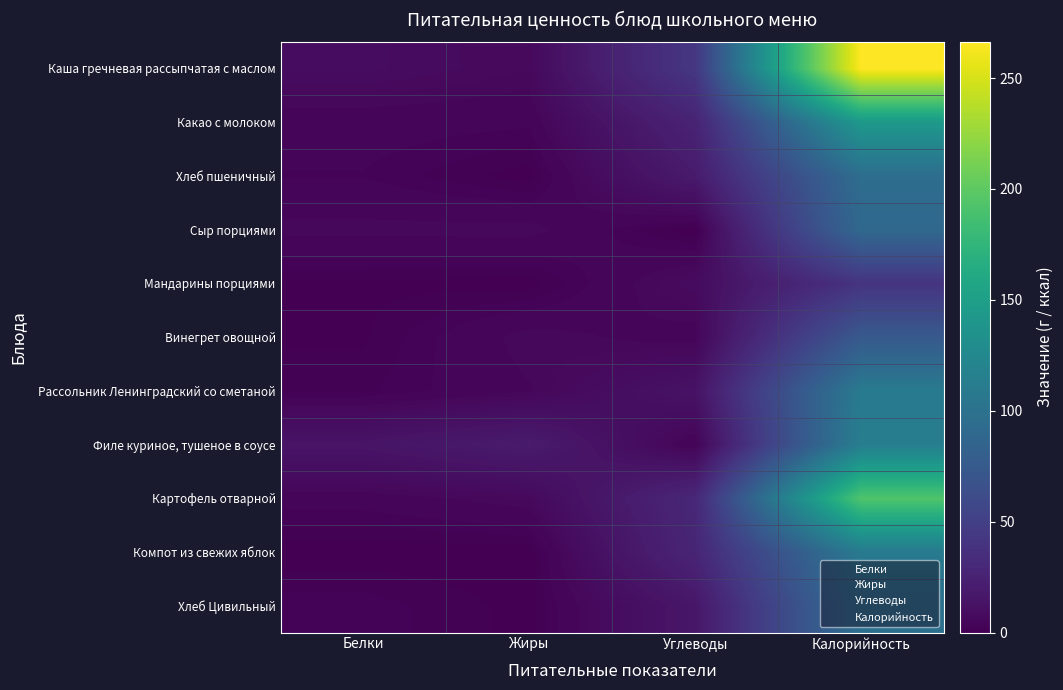

Which series changed the most between Белки and Углеводы?

Каша гречневая рассыпчатая с маслом